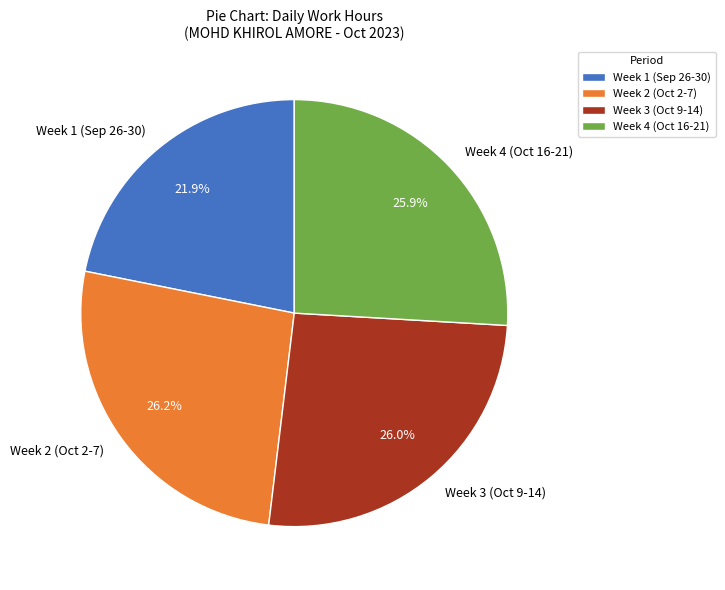

What percentage is NOT represented by Week 2 (Oct 2-7)?

73.8%